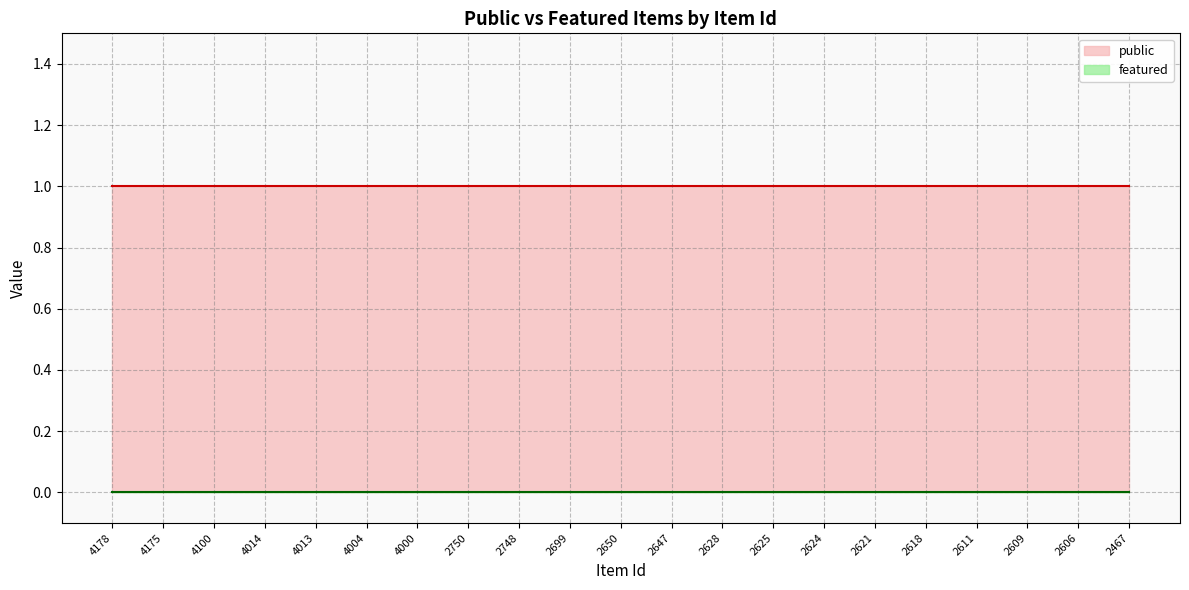

Reading left to right, transcribe all the data shown in this chart.

public: 1	1	1	1	1	1	1	1	1	1	1	1	1	1	1	1	1	1	1	1	1
featured: 0	0	0	0	0	0	0	0	0	0	0	0	0	0	0	0	0	0	0	0	0